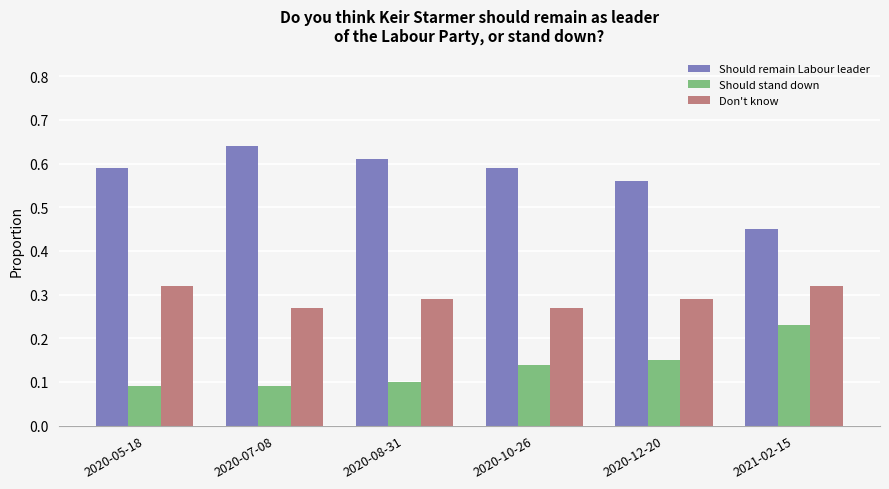

How many bars are there in each group?

3